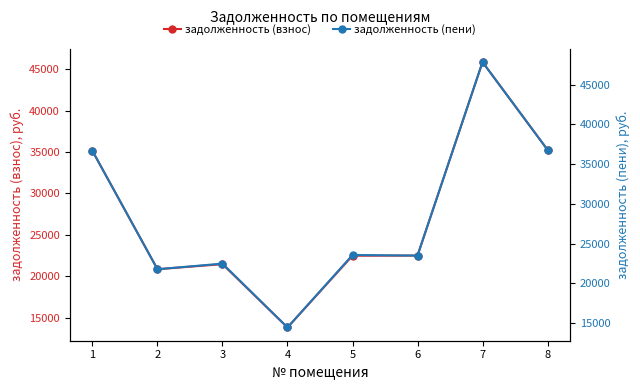

Which has a higher value, 1 or 5?

1